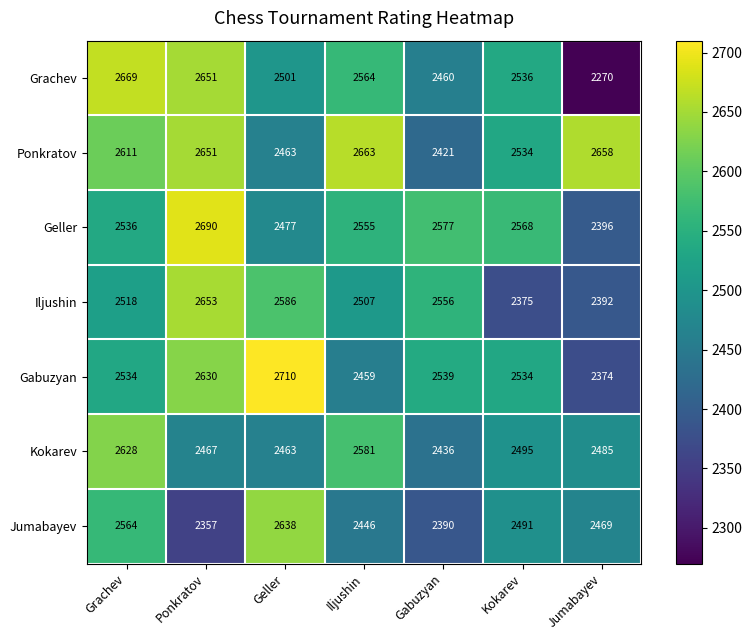

What is the lowest value of the Ponkratov series?

2421